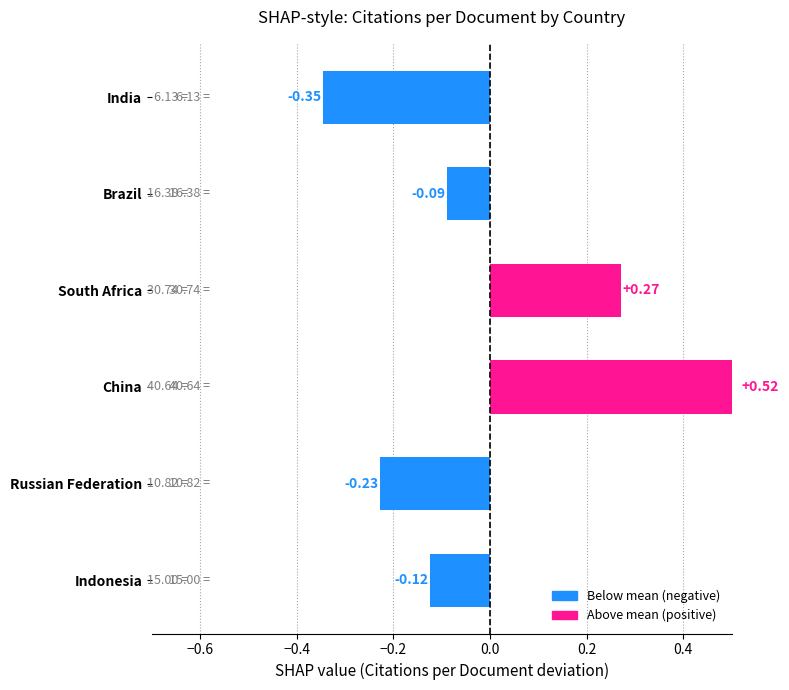

The chart shows a value of -0.0 at Brazil. True or false?

False